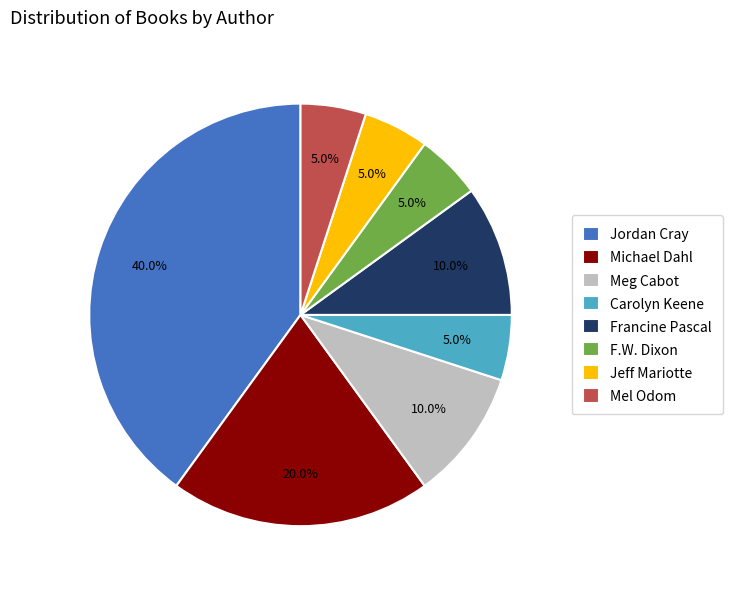

Is there a majority slice in this chart?

No